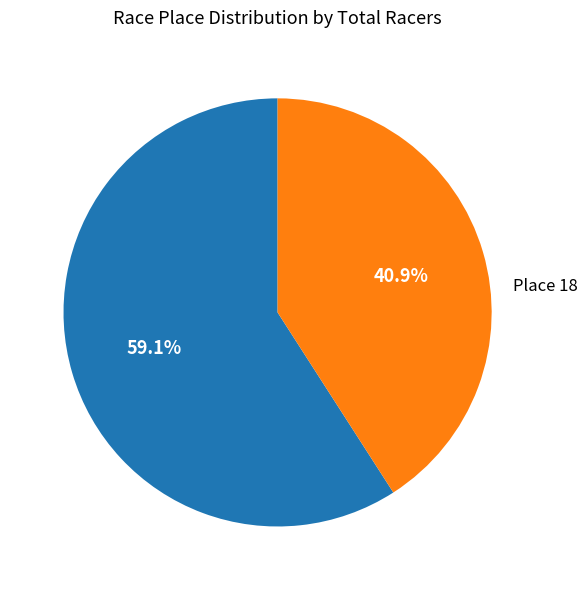

Is there any slice that represents more than half of the pie?

Yes